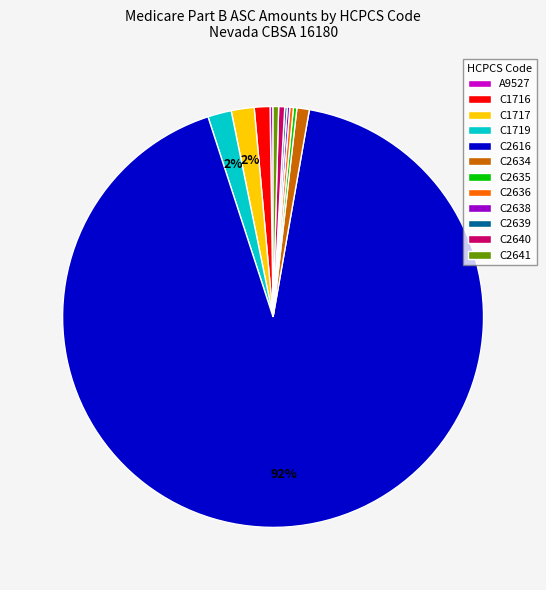

Which slice is the largest?

C2616